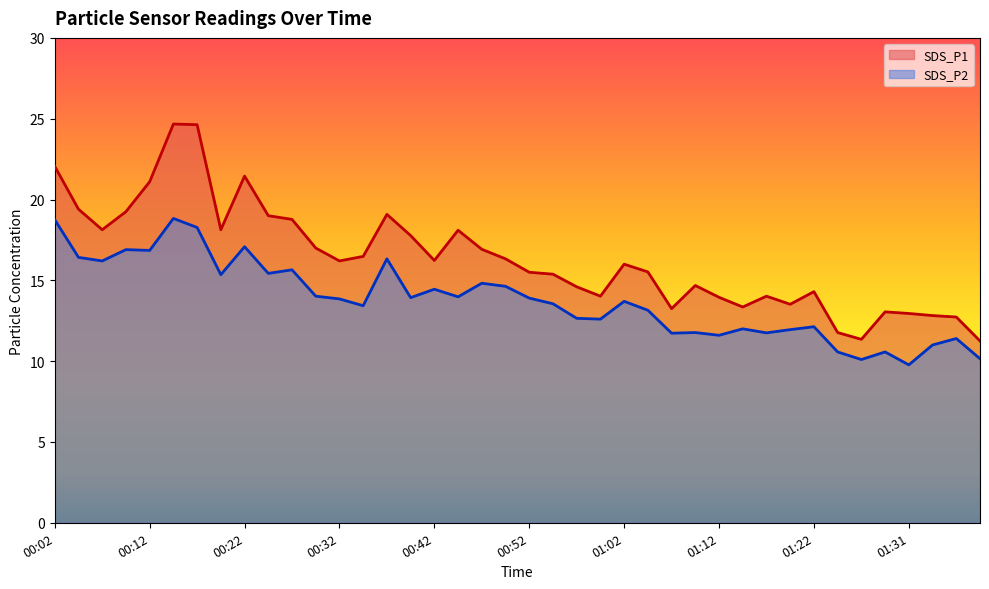

What is the minimum value shown in the chart?

9.8